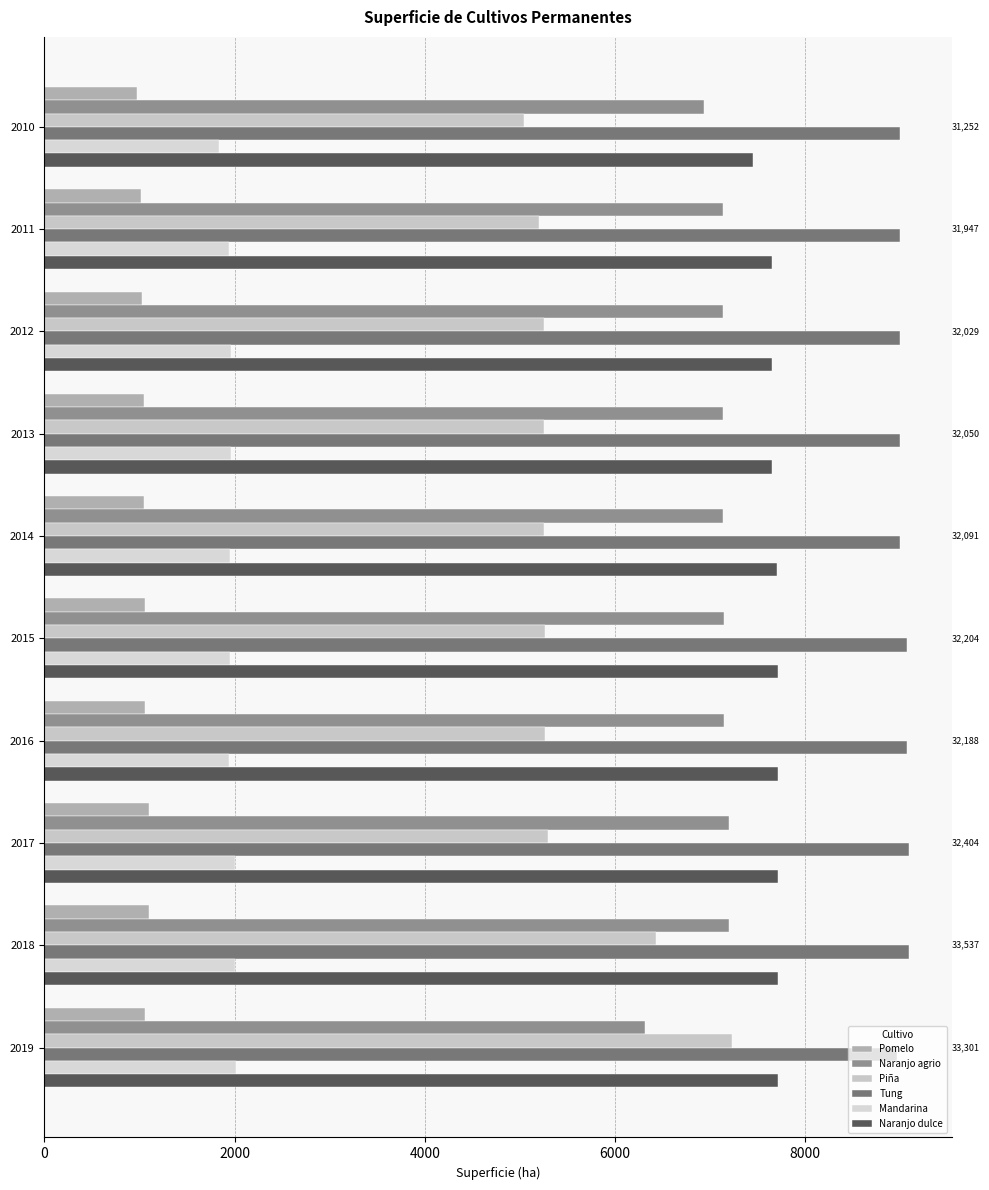

Count the number of categories in the chart.

10